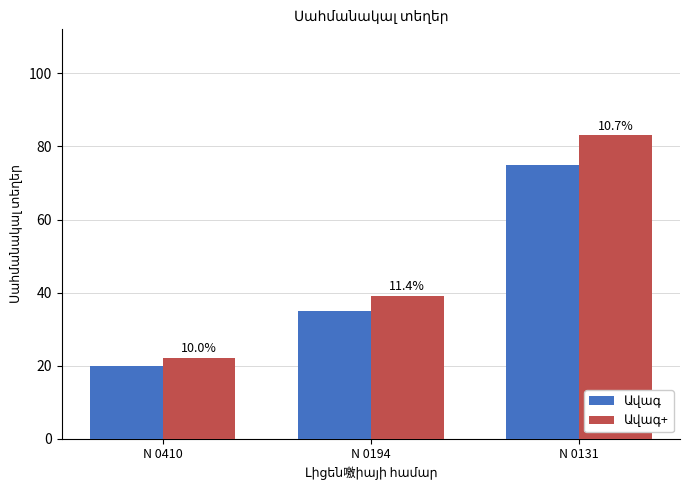

Between N 0410 and N 0194, which series saw the biggest shift?

Ավագ+